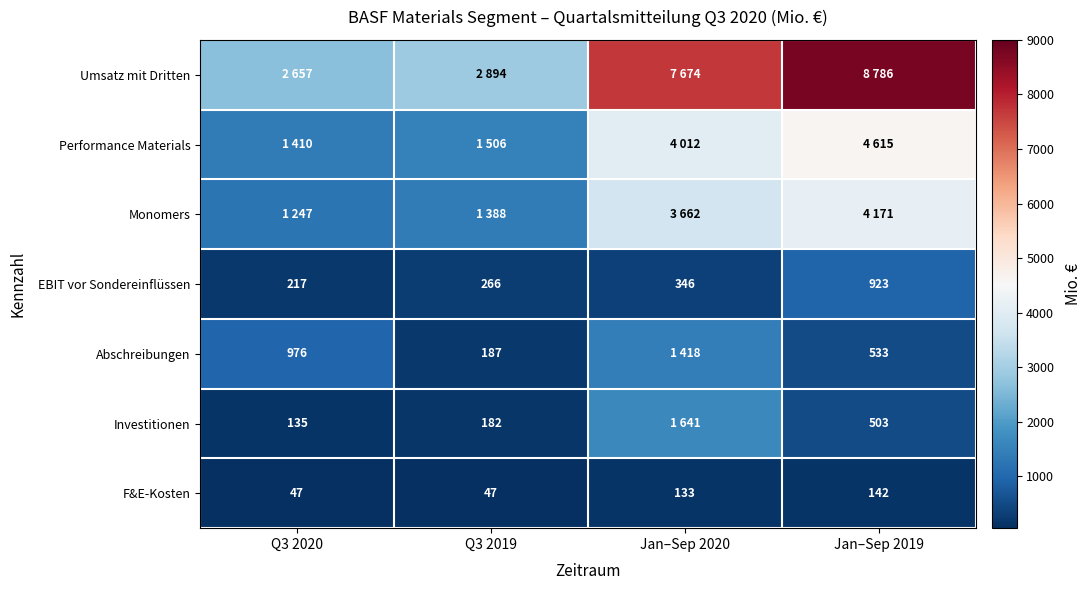

What is the average value of the EBIT vor Sondereinflüssen series?

438